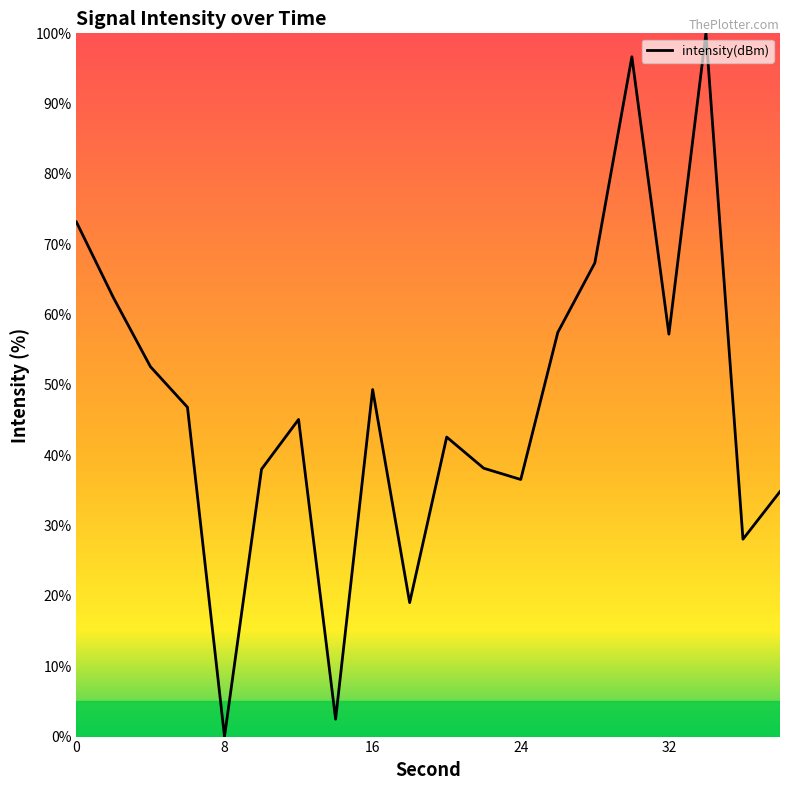

What is the sum of all values?

947.9